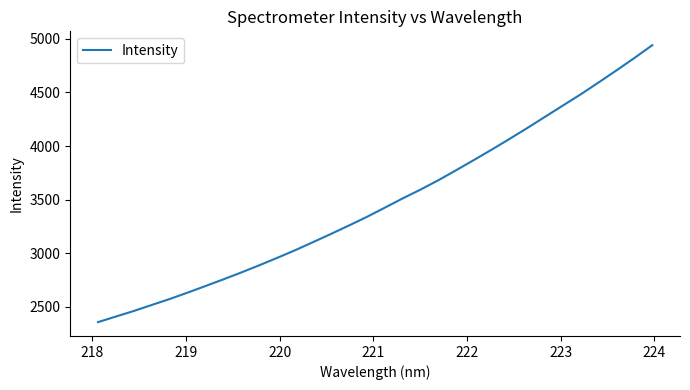

What is the greatest value displayed?

4940.0